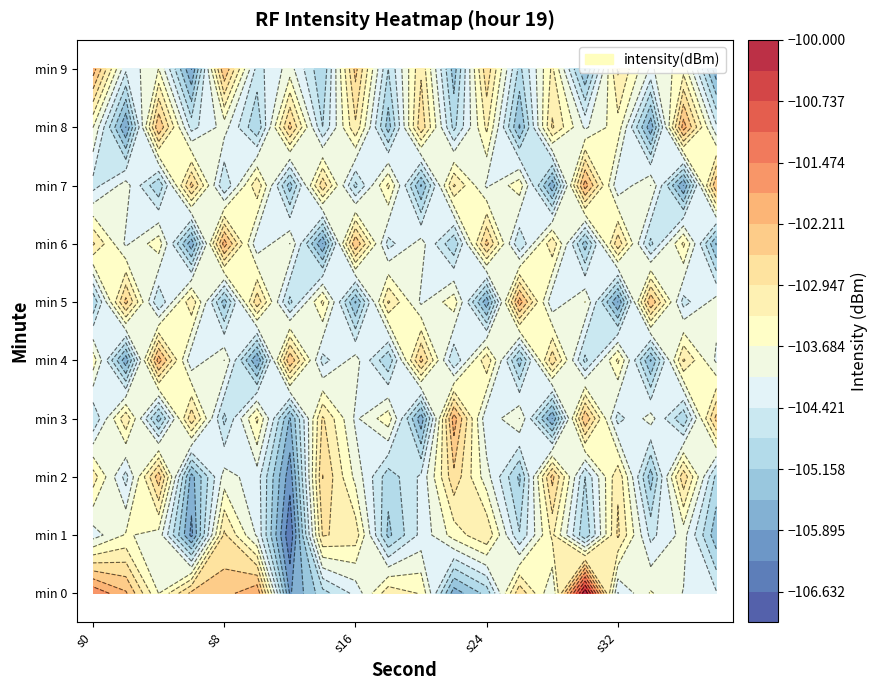

Between 17 and 11, which is larger?

17